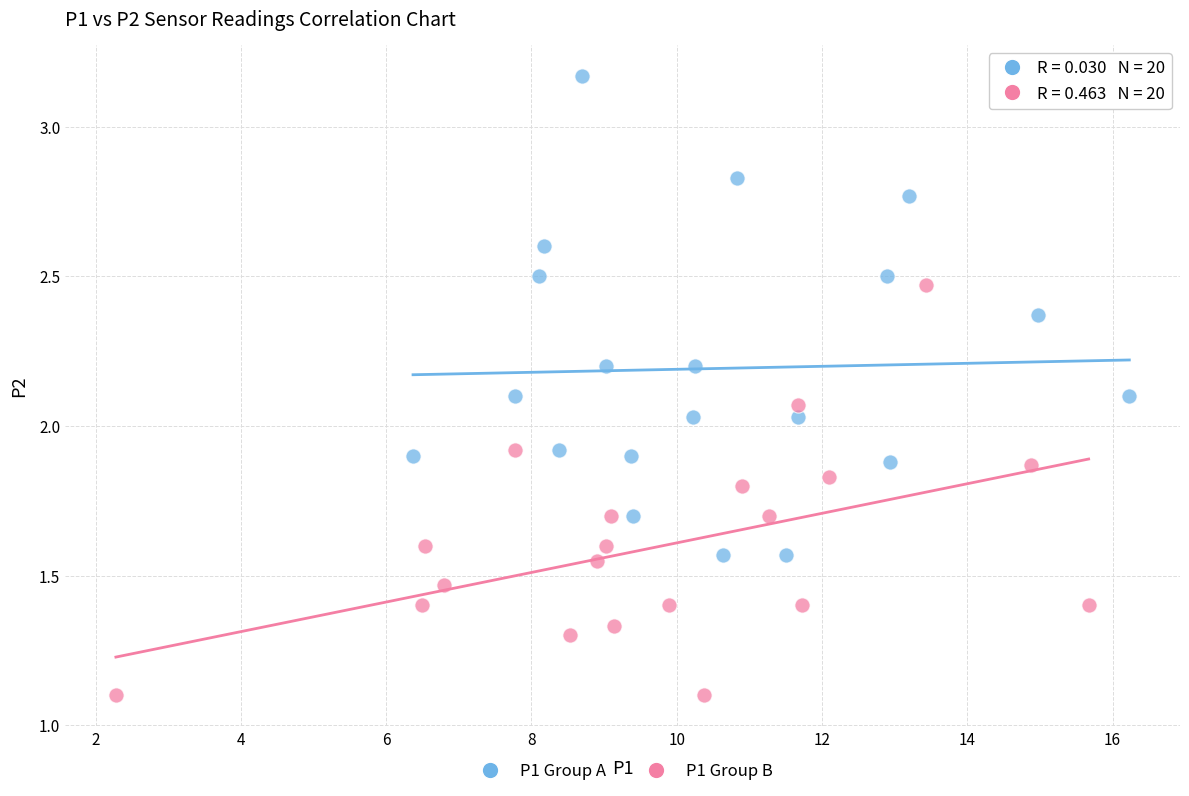

Which series has the widest spread of Y values?

P1 Group A